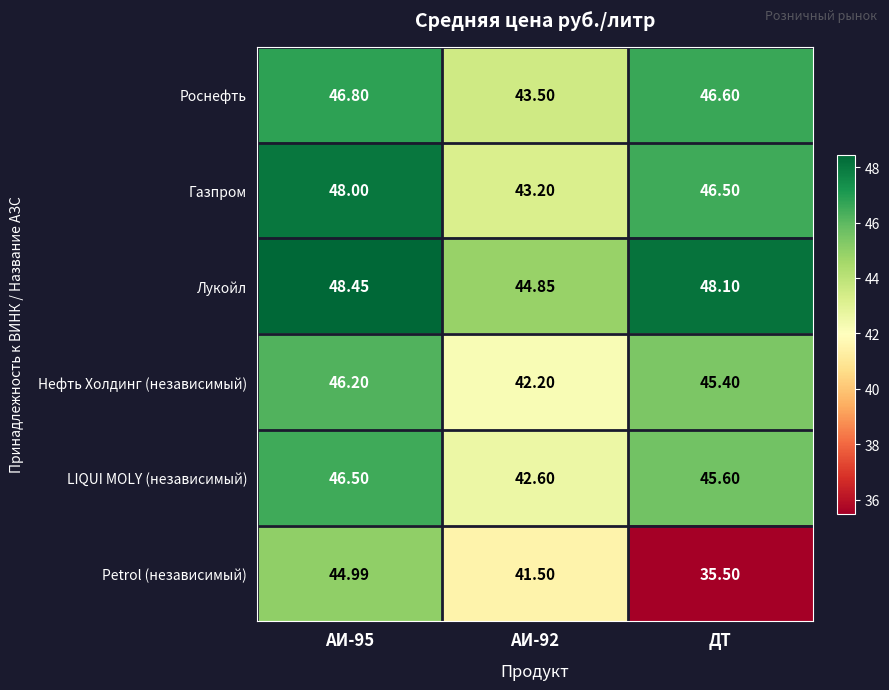

Rank the series at АИ-95 from lowest to highest value.

Petrol (независимый), Нефть Холдинг (независимый), LIQUI MOLY (независимый), Роснефть, Газпром, Лукойл